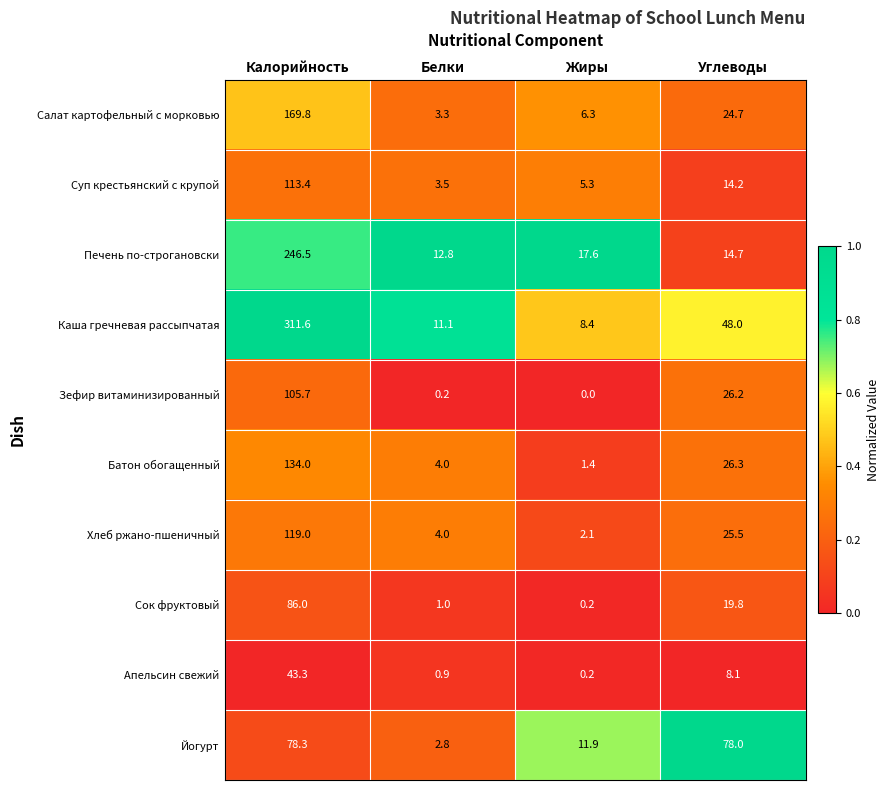

At Углеводы, list the series in order from smallest to largest.

Апельсин свежий, Суп крестьянский с крупой, Печень по-строгановски, Сок фруктовый, Салат картофельный с морковью, Хлеб ржано-пшеничный, Зефир витаминизированный, Батон обогащенный, Каша гречневая рассыпчатая, Йогурт